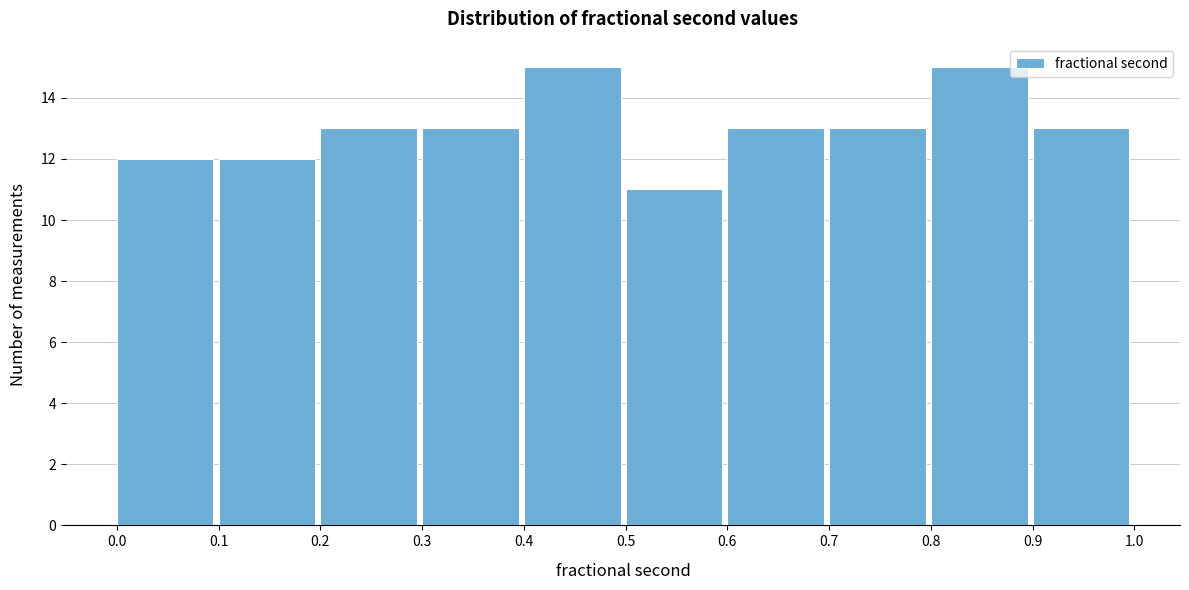

What is the height of the bar covering 0.7 to 0.8 on the x-axis? The values are not printed on the chart, so give them approximately, as read against the axis.

13